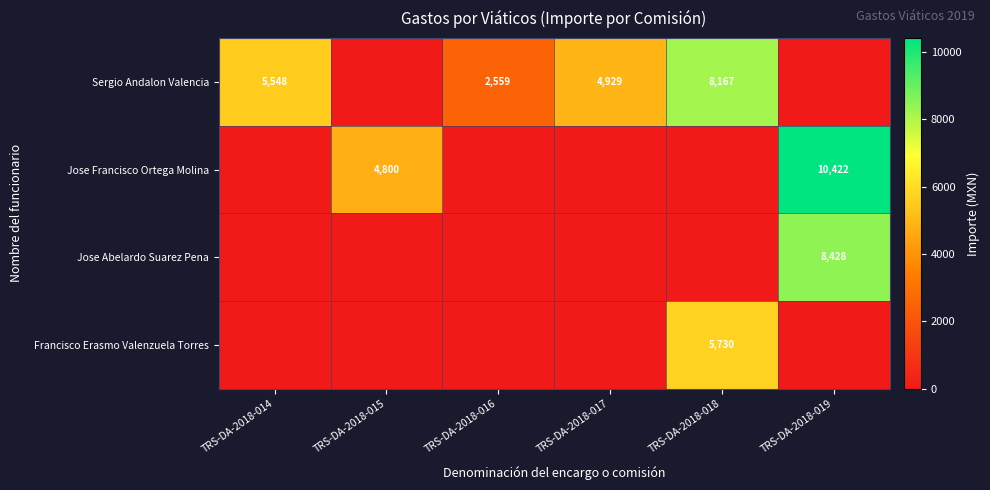

Is it true that Sergio Andalon Valencia equals 4929 at TRS-DA-2018-017?

True